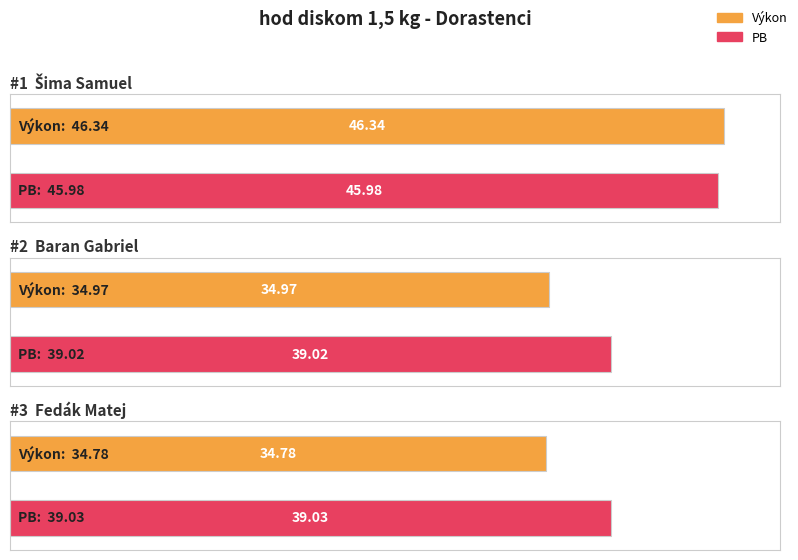

At which category is the sum across all series the highest?

Šima Samuel